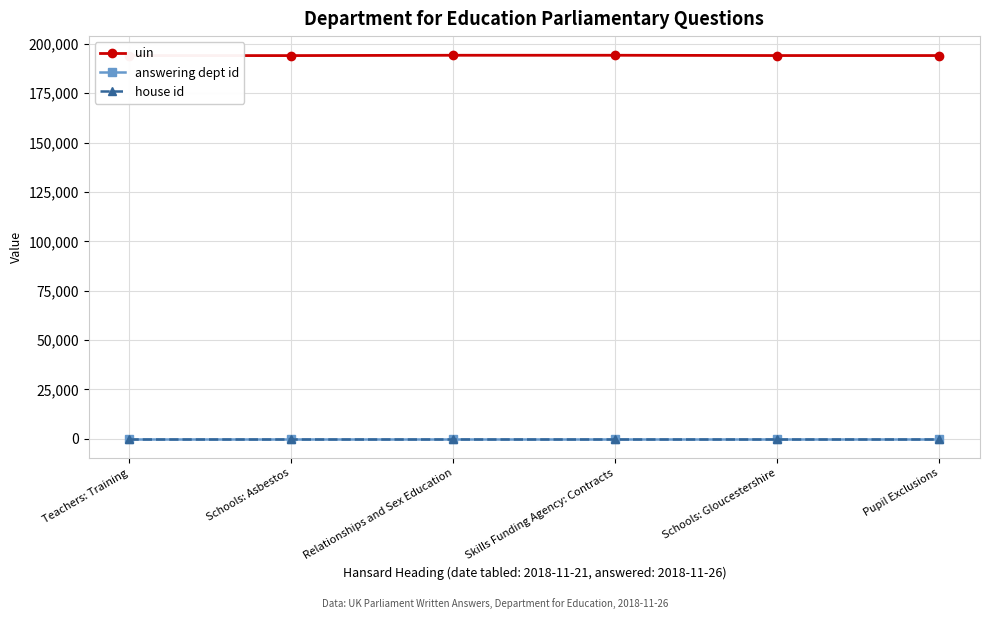

Reading left to right, list all the values displayed in this chart.

uin: Teachers: Training=194032	Schools: Asbestos=194035	Relationships and Sex Education=194193	Skills Funding Agency: Contracts=194198	Schools: Gloucestershire=194054	Pupil Exclusions=194055
answering dept id: Teachers: Training=60	Schools: Asbestos=60	Relationships and Sex Education=60	Skills Funding Agency: Contracts=60	Schools: Gloucestershire=60	Pupil Exclusions=60
house id: Teachers: Training=1	Schools: Asbestos=1	Relationships and Sex Education=1	Skills Funding Agency: Contracts=1	Schools: Gloucestershire=1	Pupil Exclusions=1